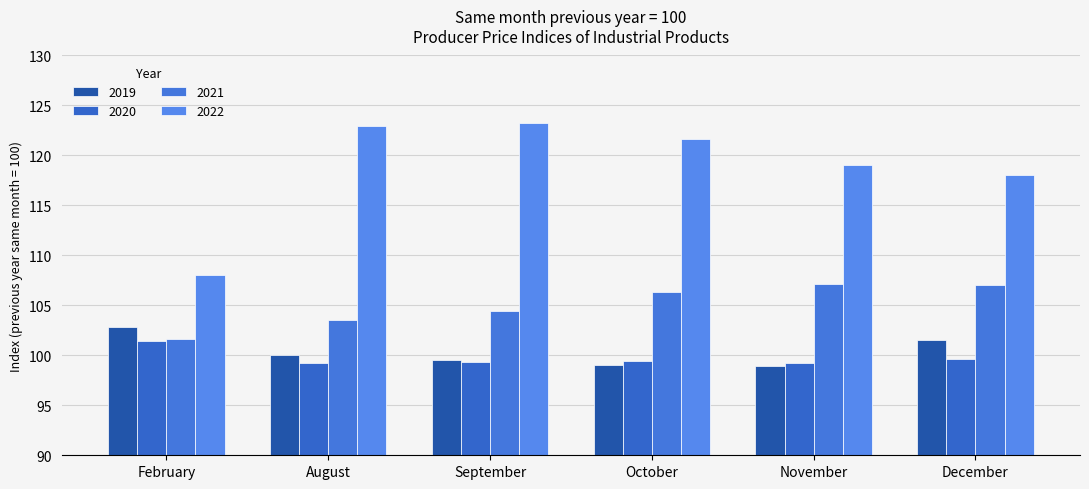

What is the difference between the maximum and second lowest values in the 2022 series?

5.2